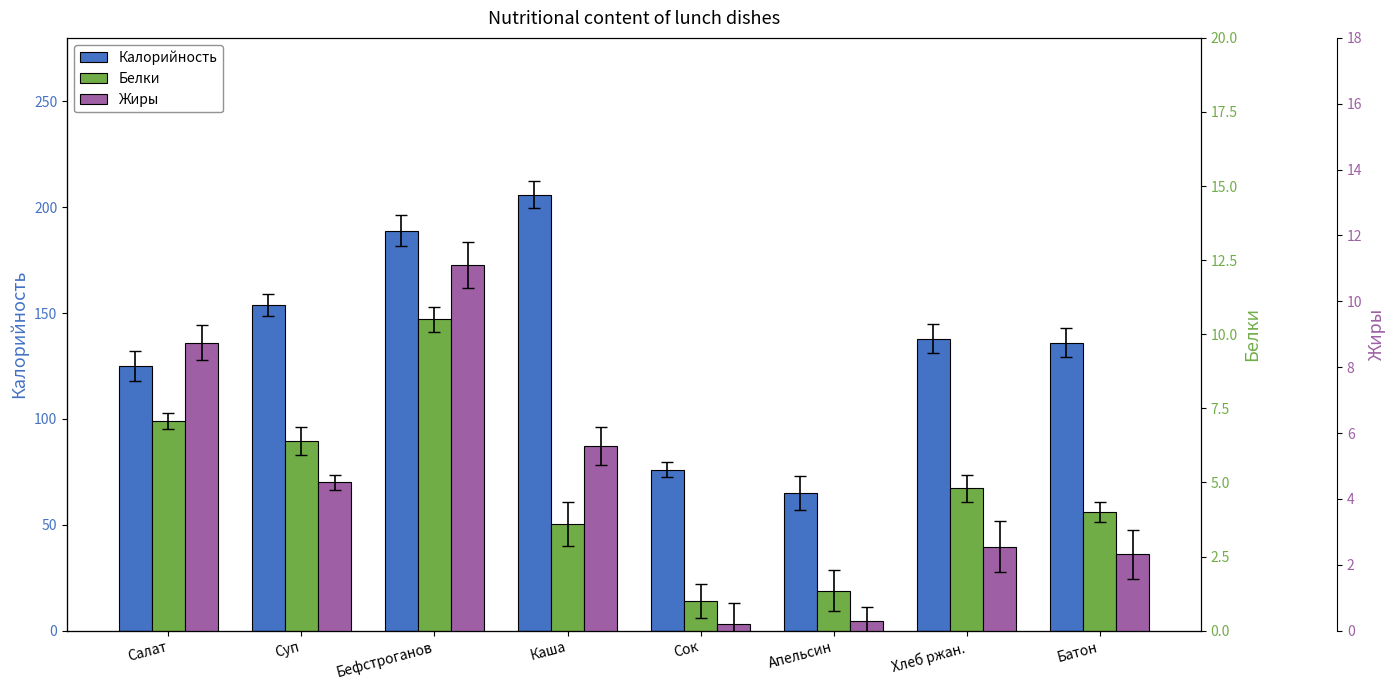

Reading left to right, extract all data points from this chart.

Калорийность: 125.0	154.0	189.0	206.0	76.0	65.0	138.0	136.0
Белки: 7.1	6.4	10.5	3.6	1.0	1.4	4.8	4.0
Жиры: 8.8	4.5	11.1	5.6	0.2	0.3	2.5	2.3